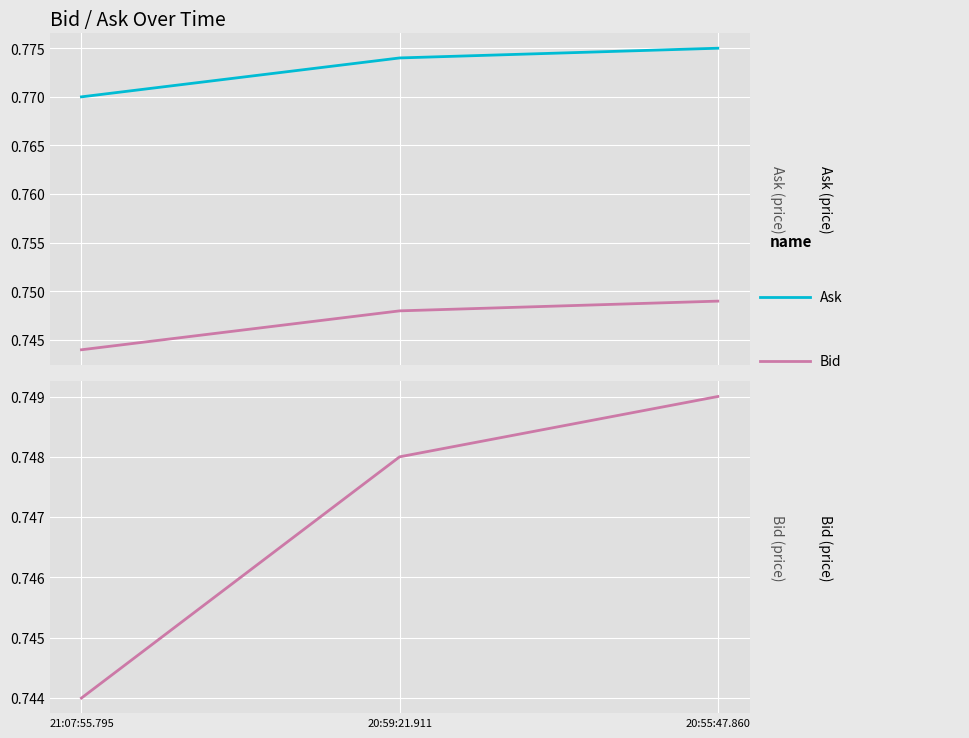

Read the Ask value at 21:07:55.795.

0.8